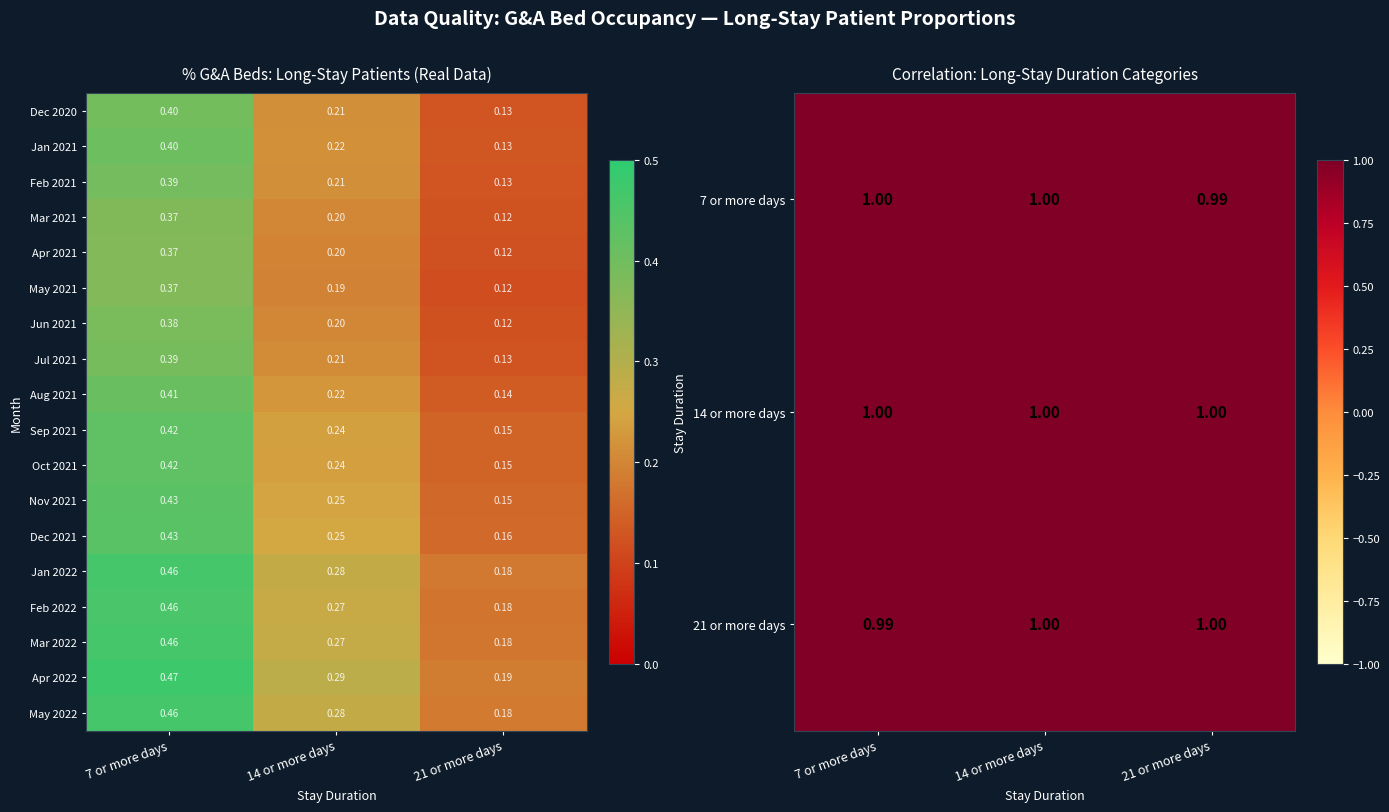

Is the value of Dec 2021 at 14 or more days greater than the value of Aug 2021 at 14 or more days?

Yes